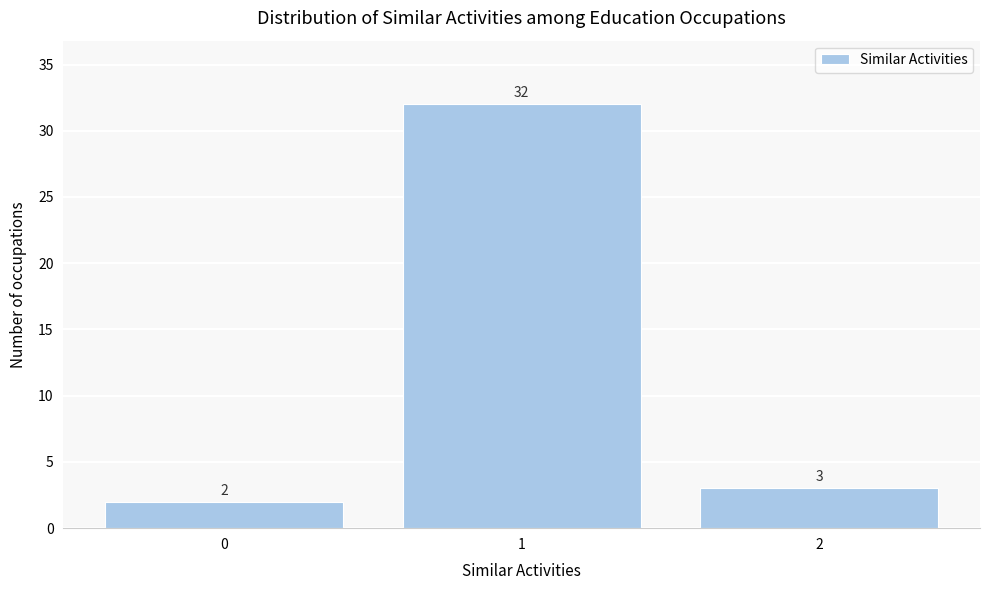

Reading left to right, list all the values displayed in this chart.

0=2	1=32	2=3